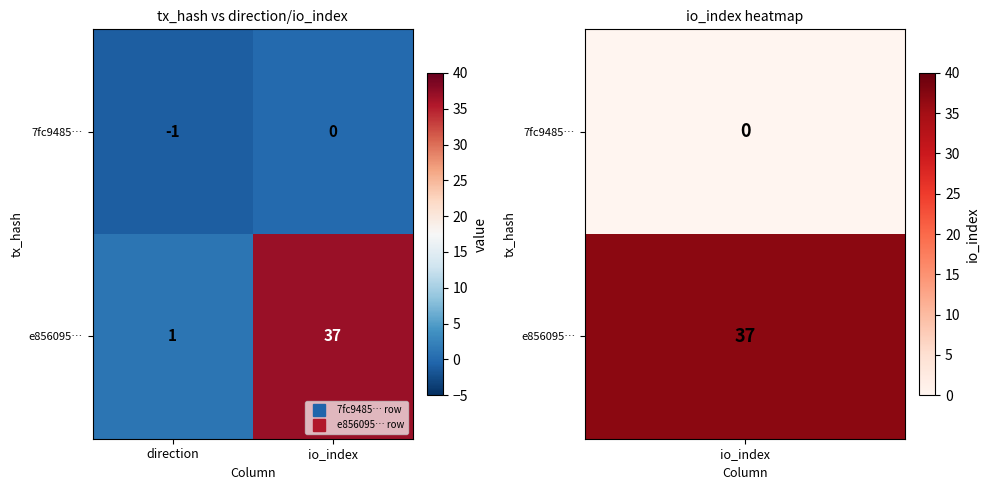

Reading right to left, transcribe all the data shown in this chart.

7fc9485…: 0	-1
e856095…: 37	1